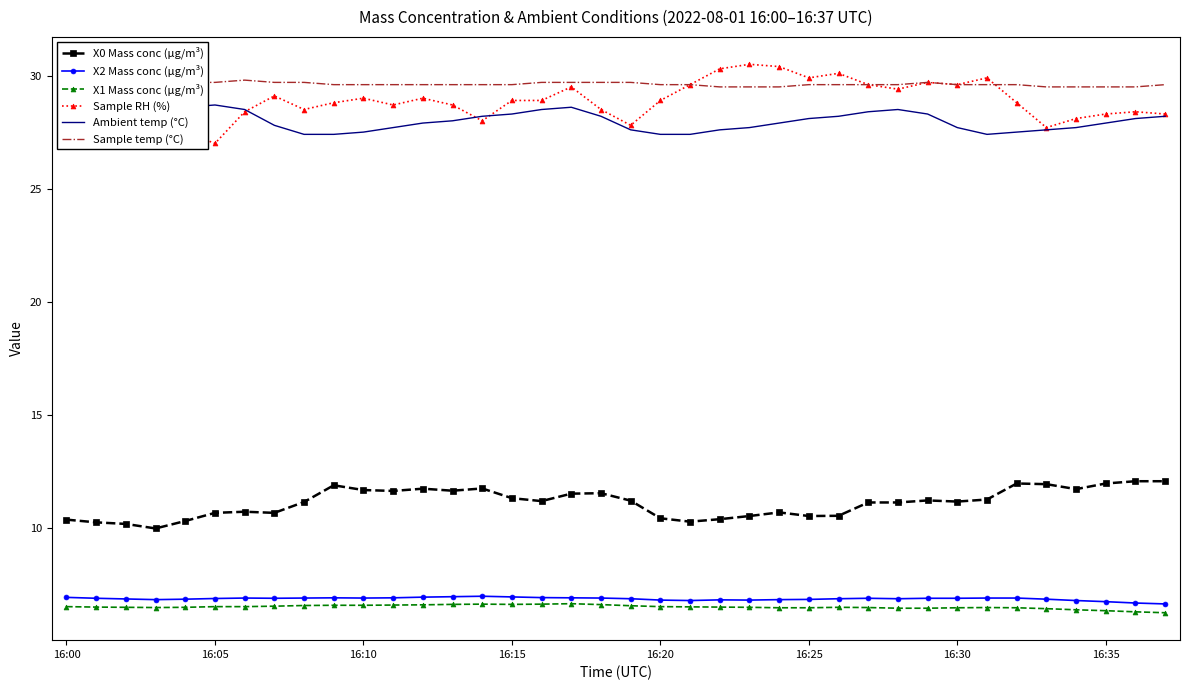

Count the number of categories in the chart.

38